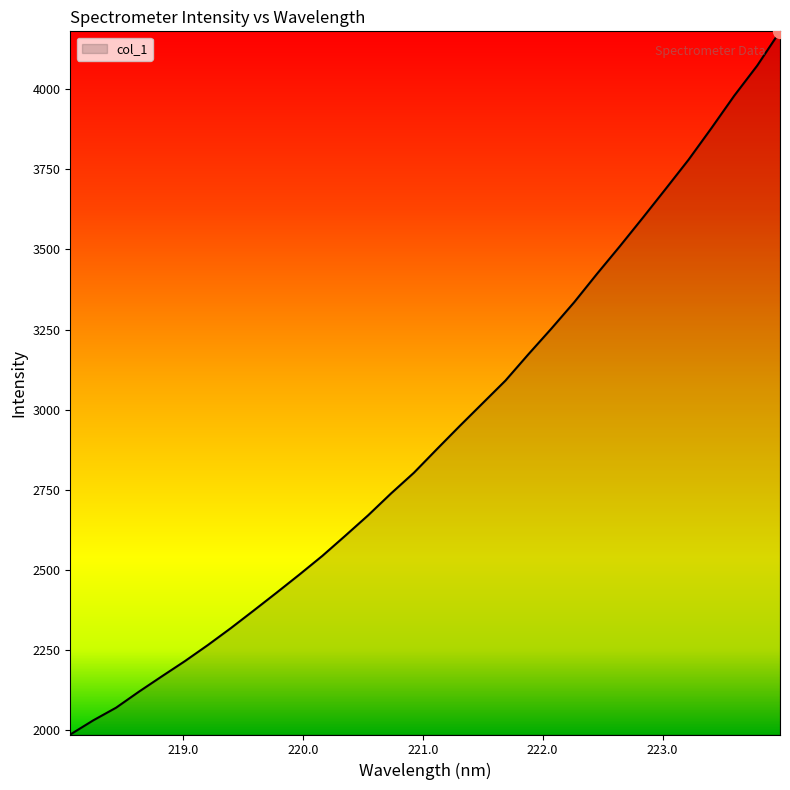

What is the maximum value shown in the chart?

4179.9